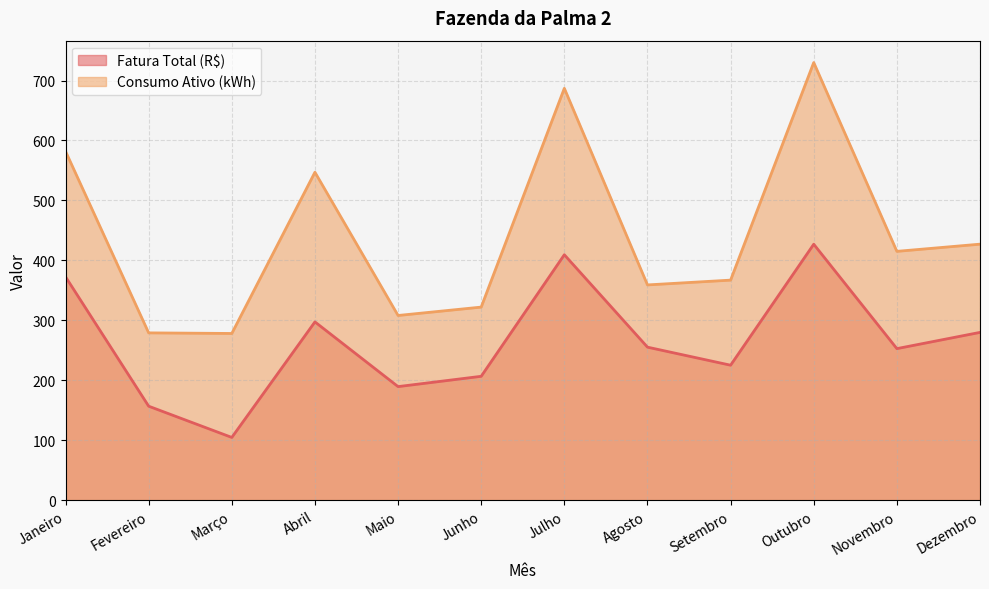

True or false: Fatura Total (R$) has a value of 117.3 at Setembro.

False